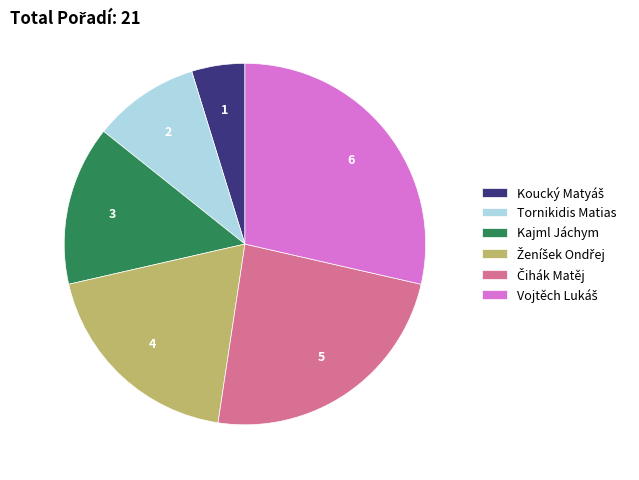

Does any single category account for the majority?

No